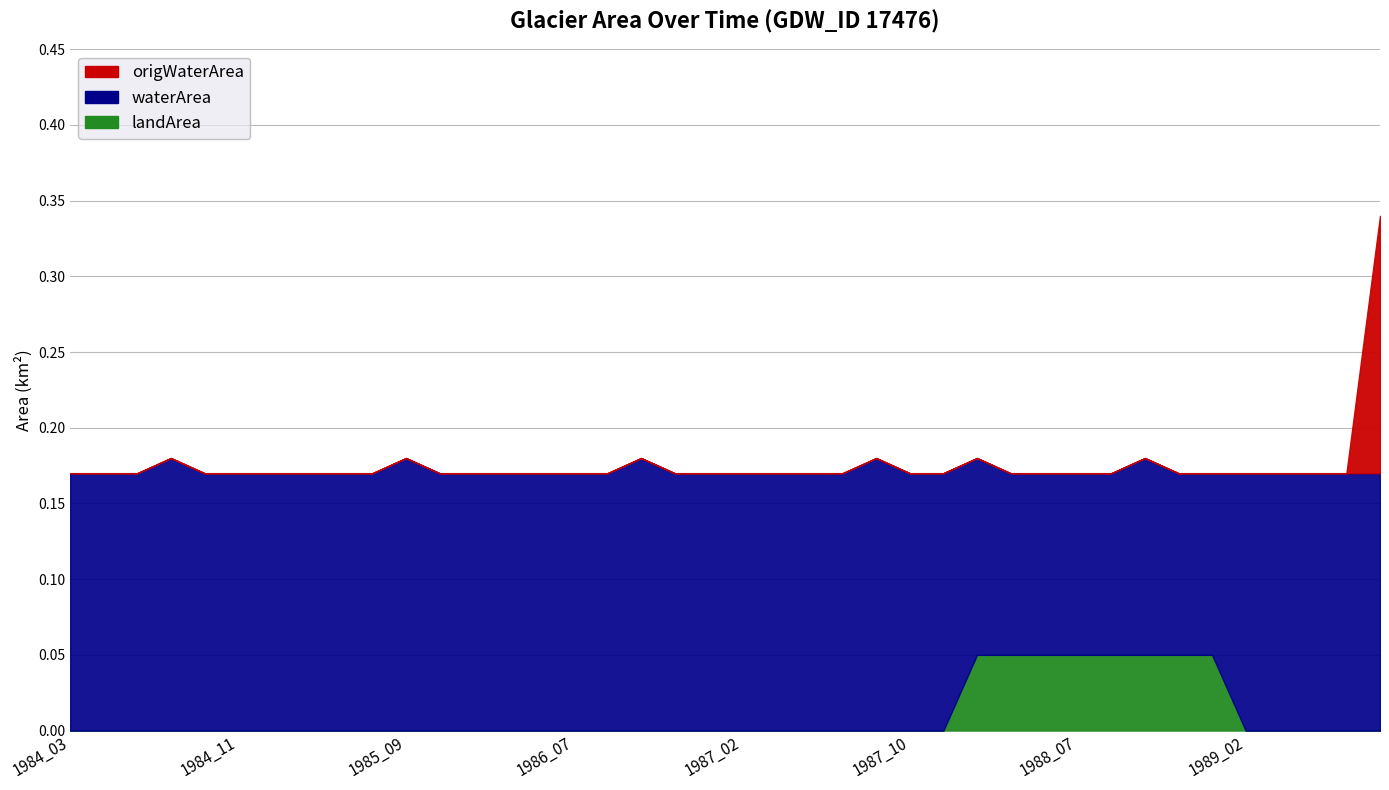

What is the spread (max minus min) of values at 1986_07?

0.2